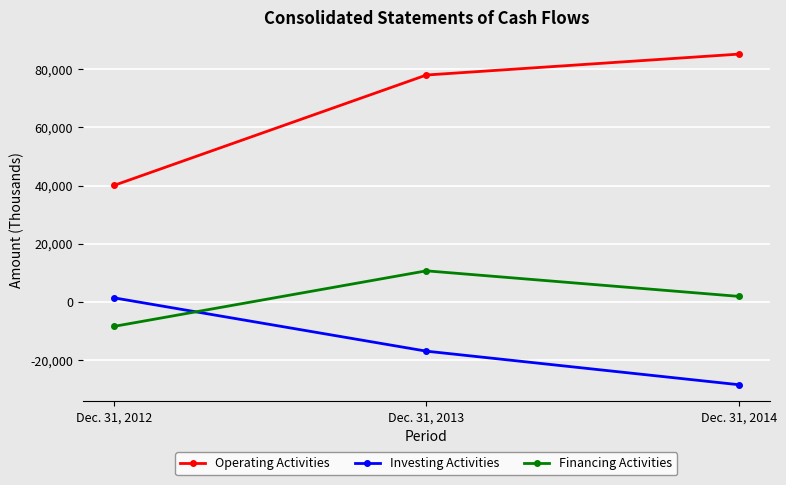

What is the total value across all series at Dec. 31, 2014?

58554